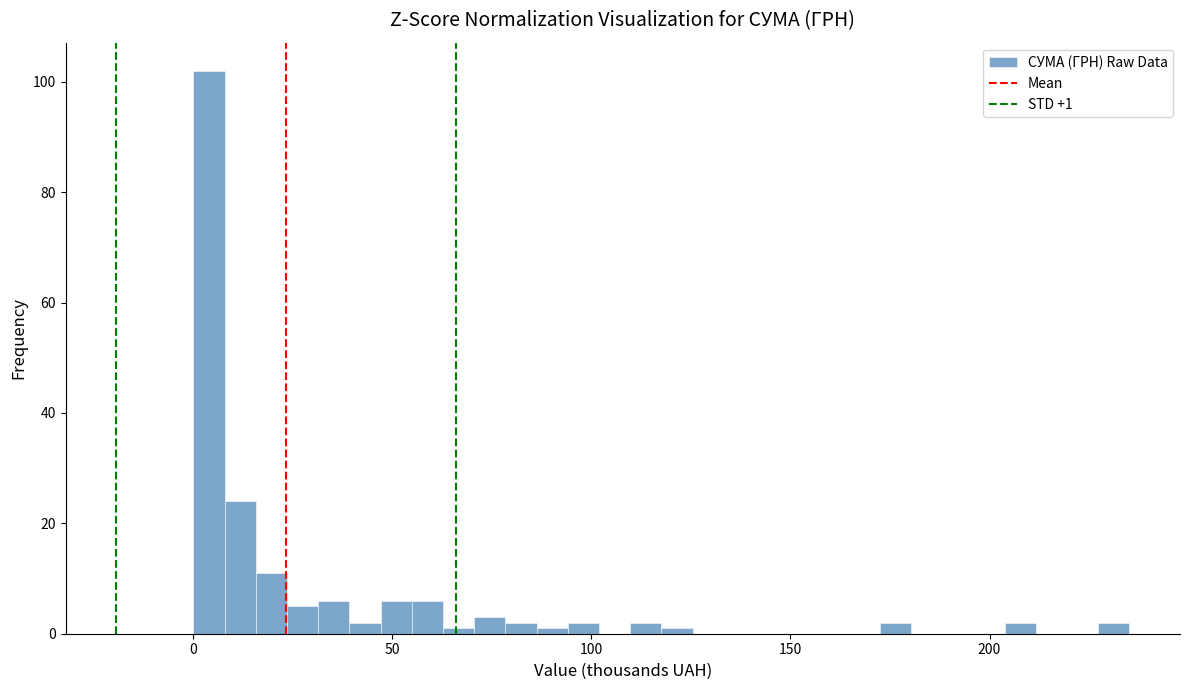

Read against the x-axis, roughly where is the centre of the tallest bar?

5